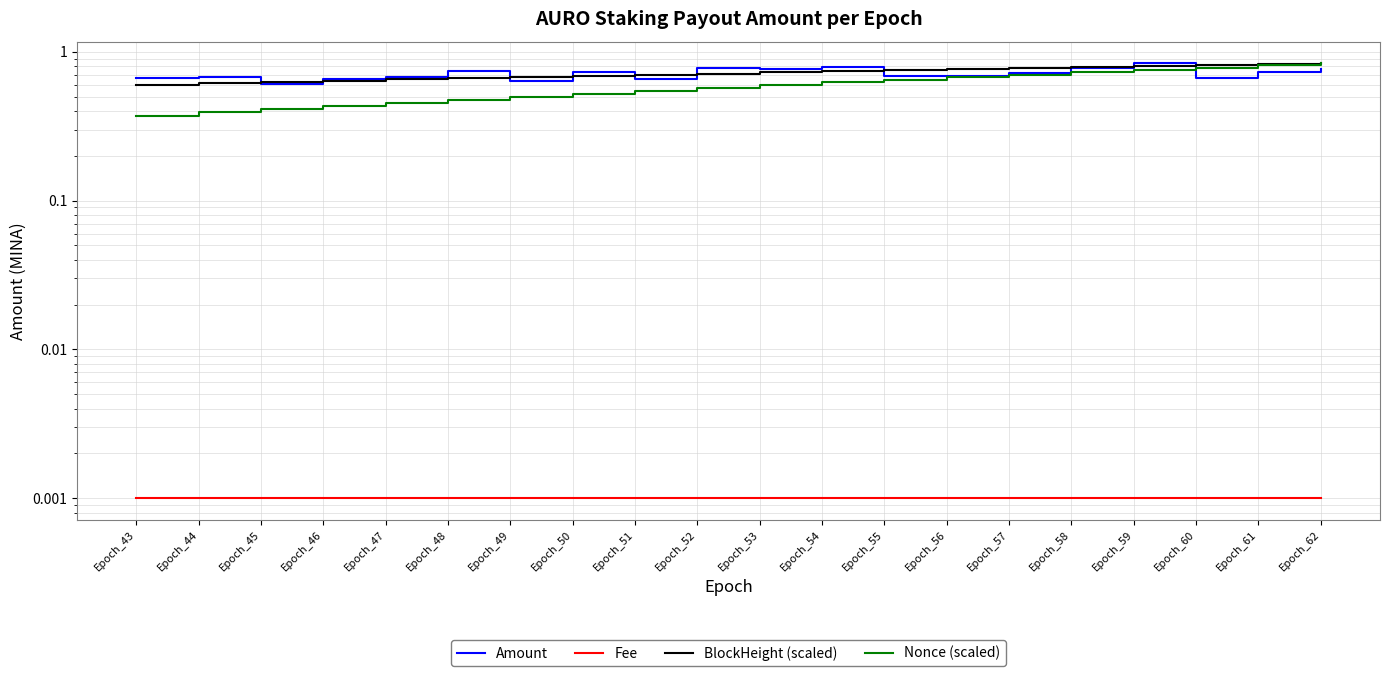

How many intersections are there between BlockHeight (scaled) and Amount?

9